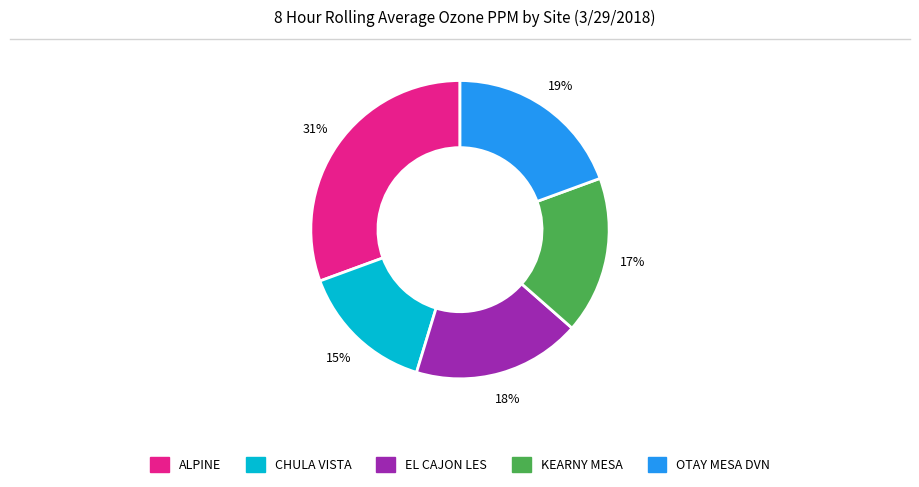

Which slice is the largest?

ALPINE